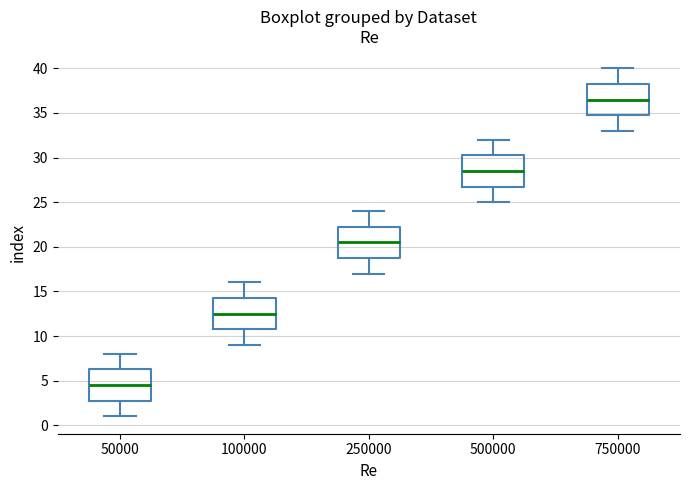

Where does the upper whisker of the box at x = 100000 end on the y-axis? The values are not printed on the chart, so give them approximately, as read against the axis.

16.0